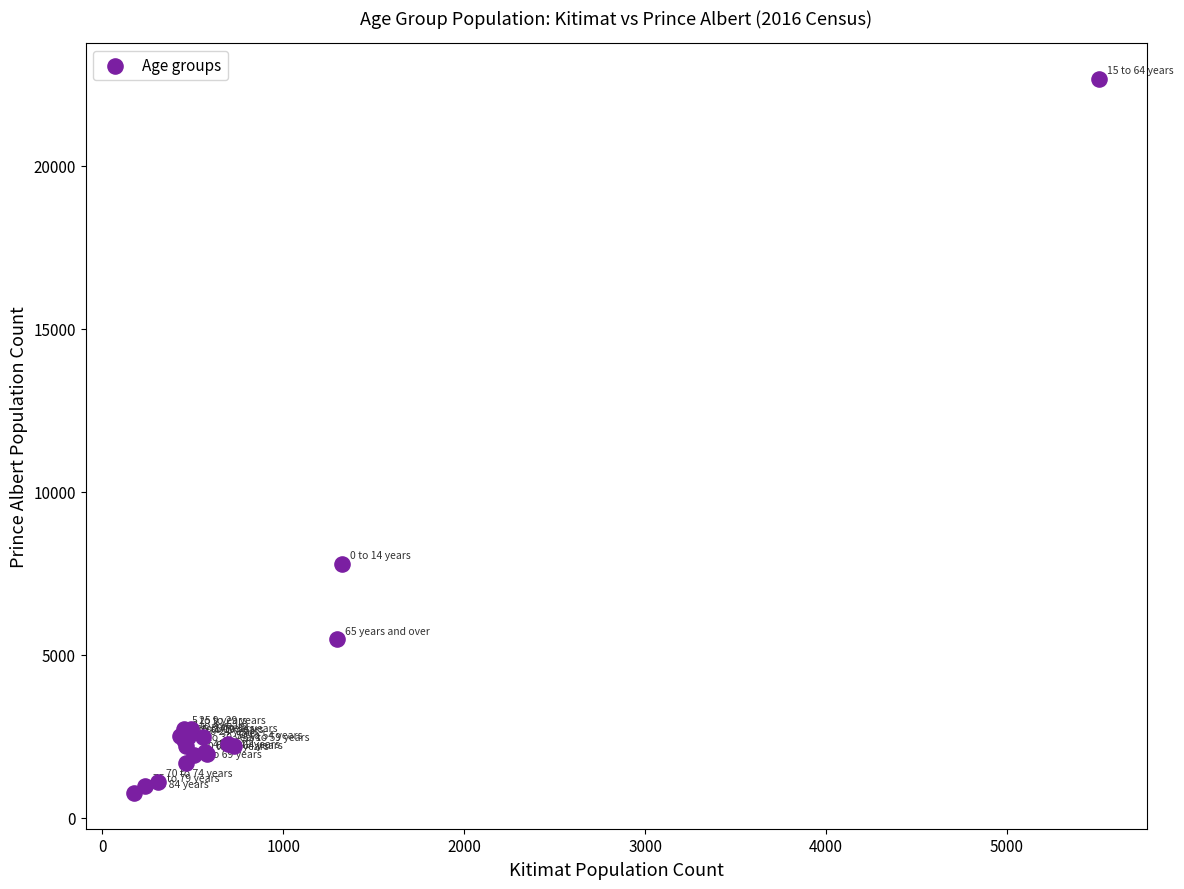

What Y value in the scatter plot is closest to 11712?

7795